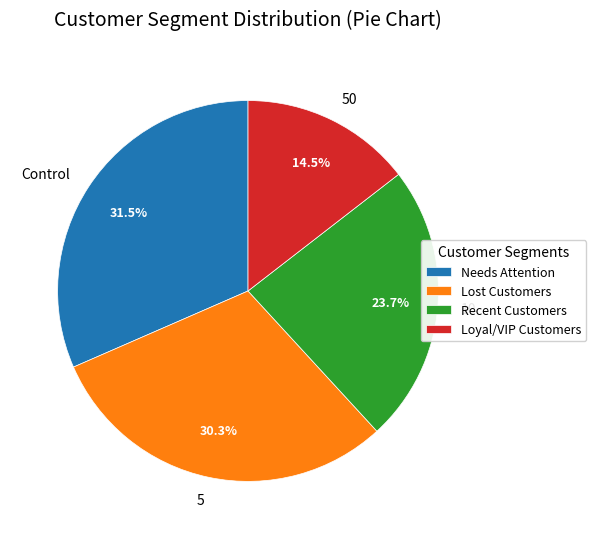

Rank the categories by value from lowest to highest.

50, 10, 5, Control